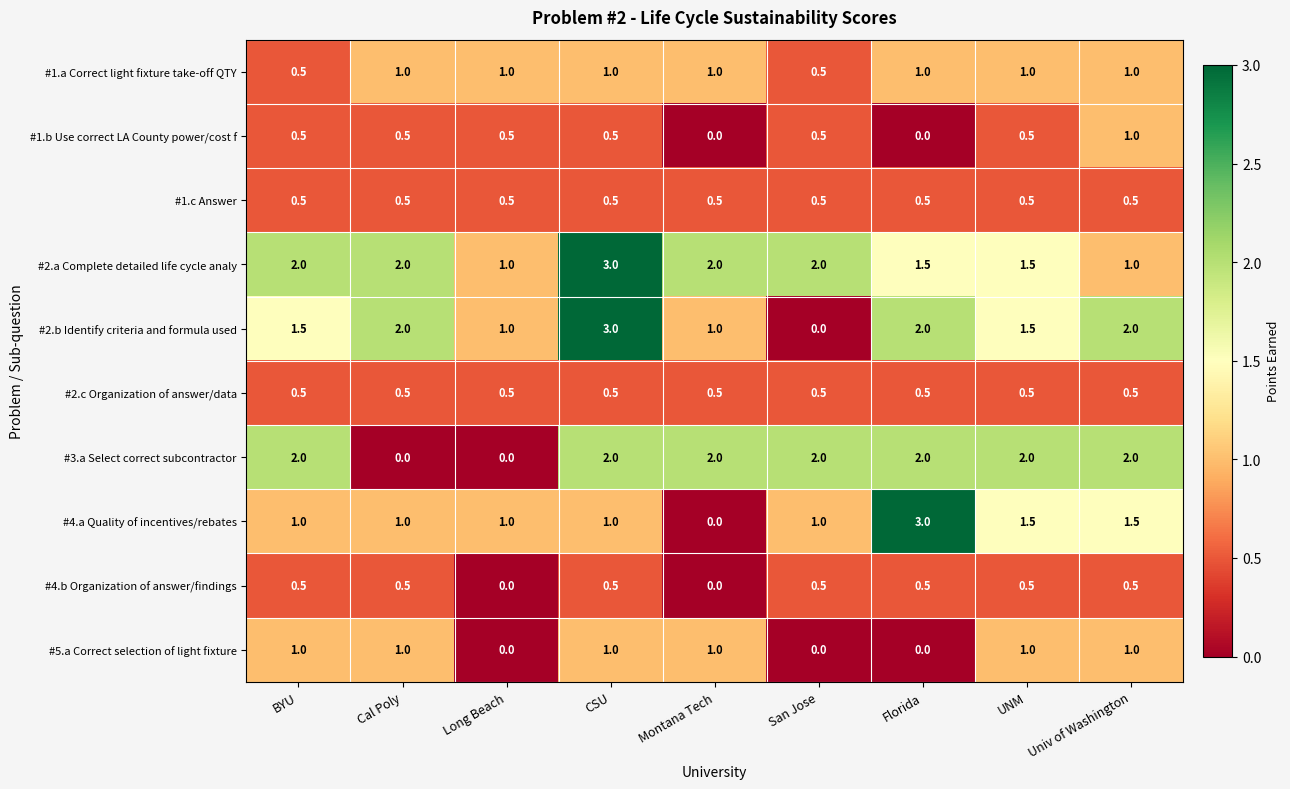

Which category has the highest value in the #2.a Complete detailed life cycle analy series?

CSU